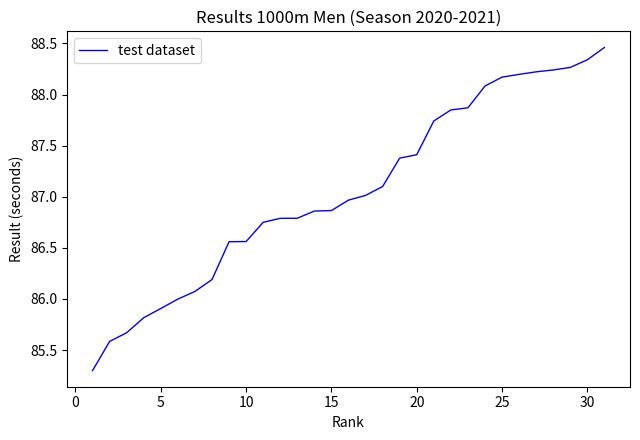

What is the smallest value displayed?

85.3